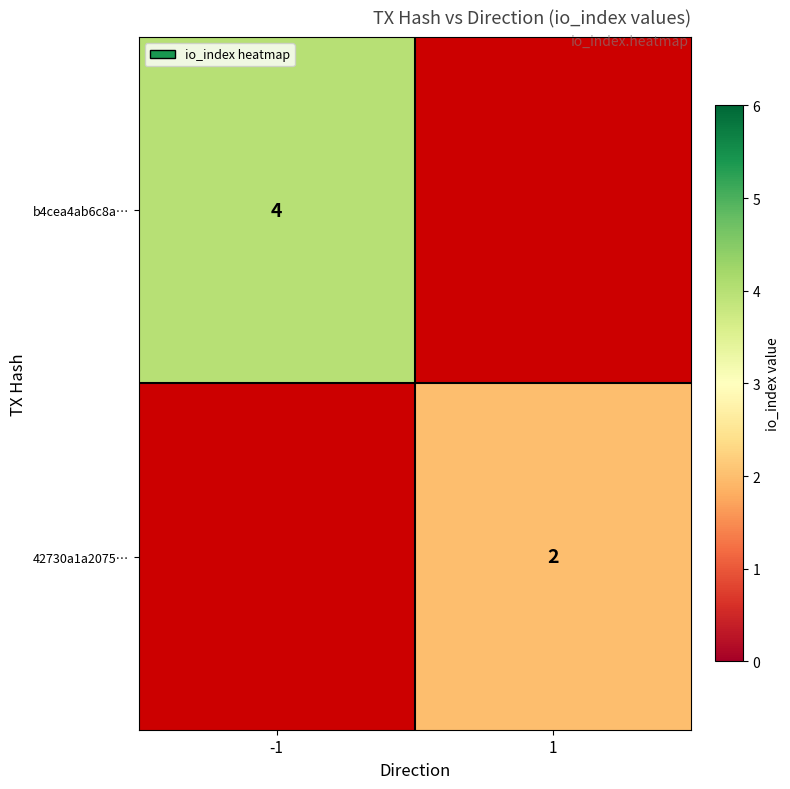

Is it true that 42730a1a2075… equals 2 at 1?

True